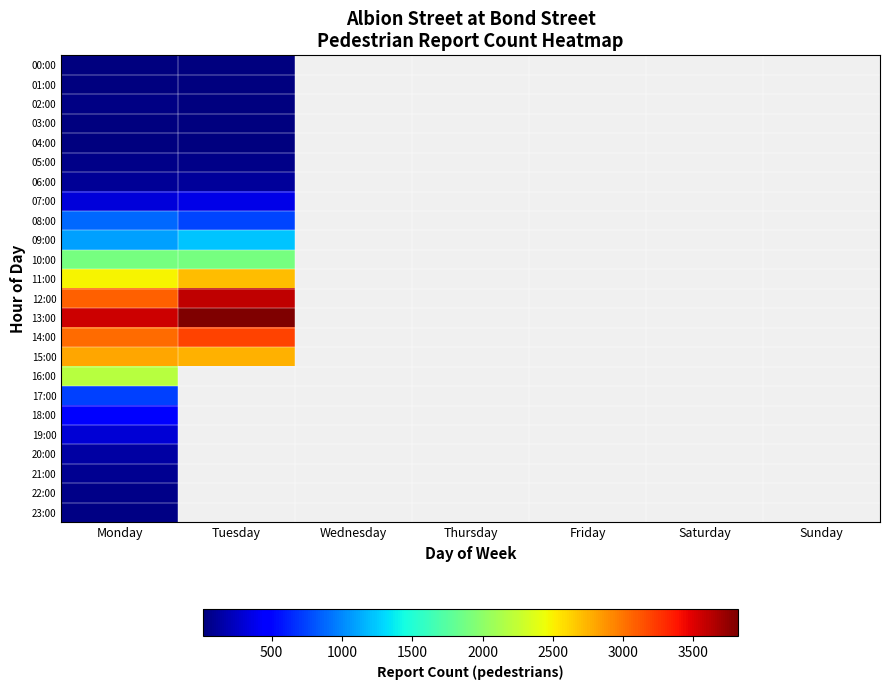

How many values in 15:00 are above zero?

2